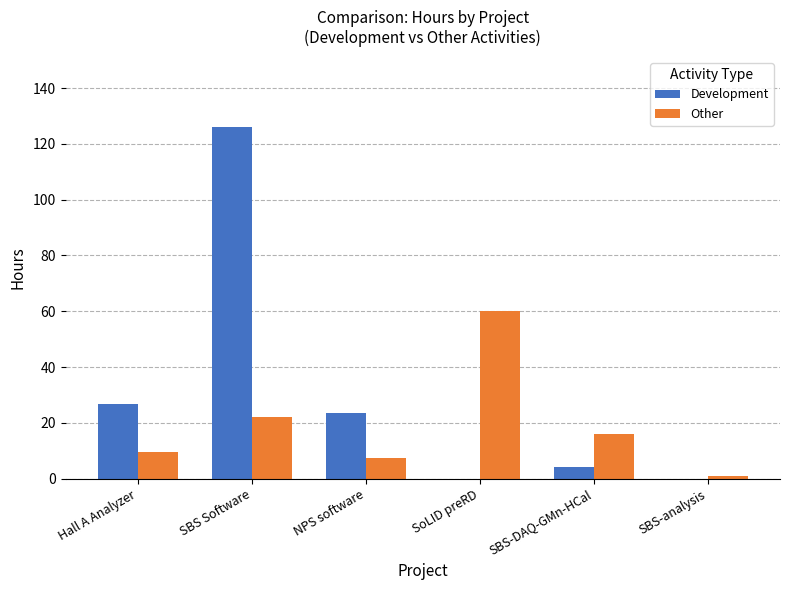

Reading left to right, list all the values displayed in this chart.

Development: 26.8	126.0	23.5	0.0	4.0	0.0
Other: 9.5	22.0	7.5	60.0	16.0	1.0